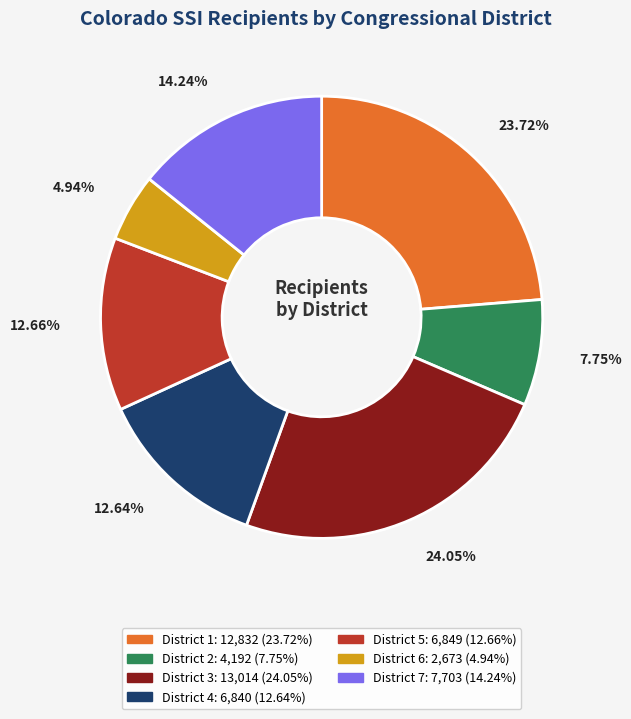

Which slice is the smallest?

District 6